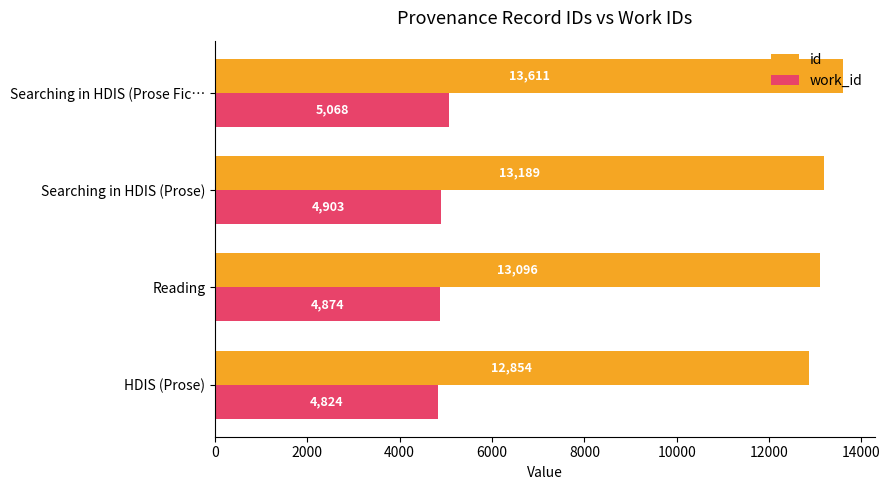

At which category is the sum across all series the highest?

Searching in HDIS (Prose Fic…